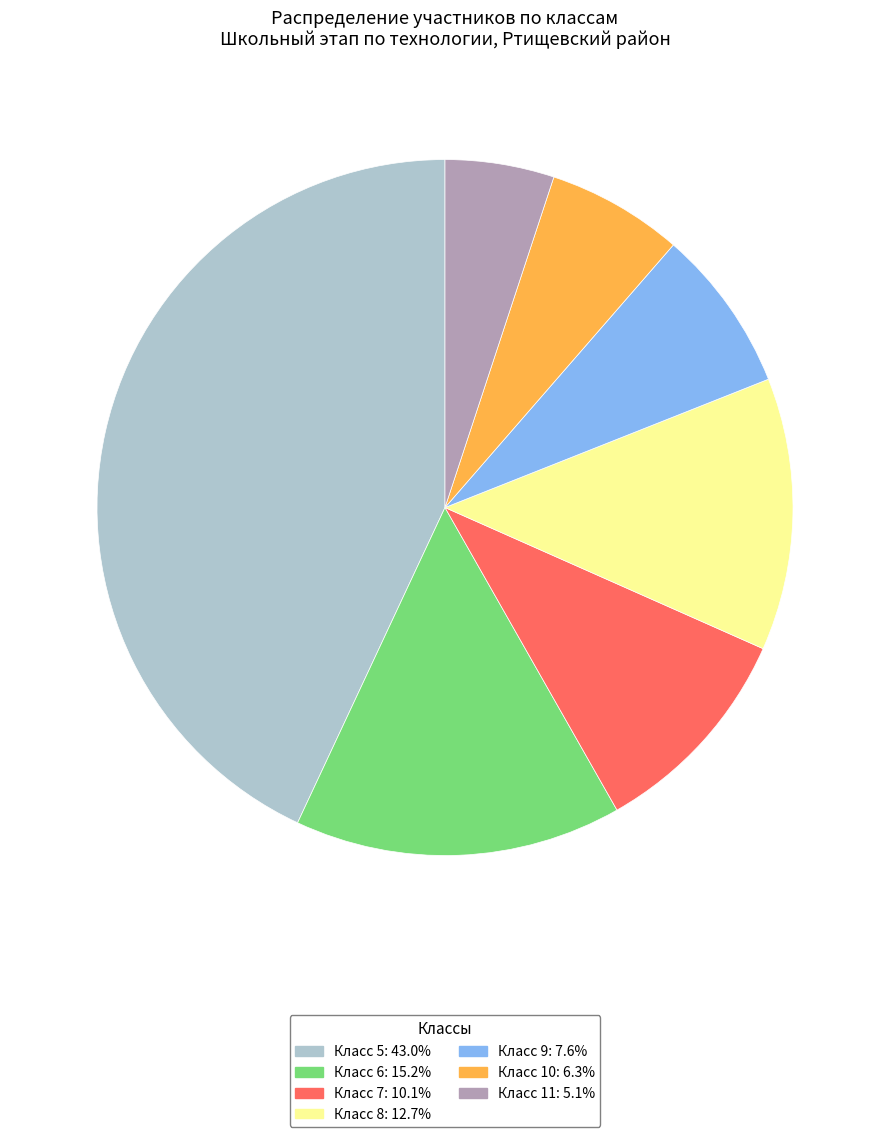

Does any single category account for the majority?

No